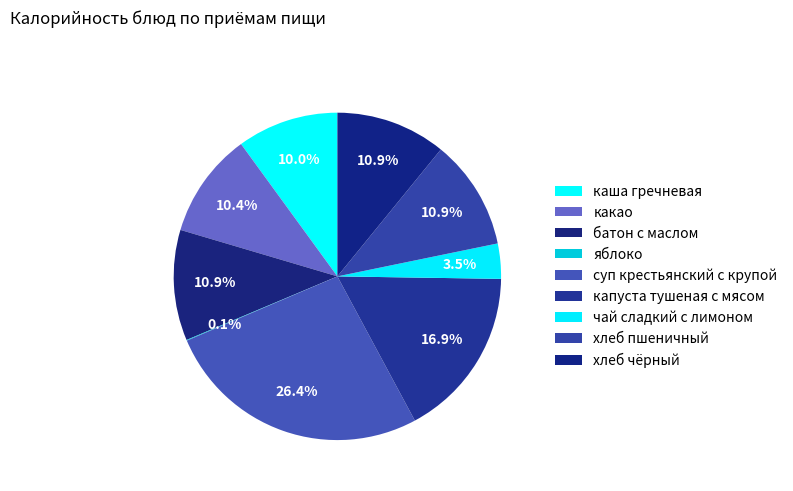

How many slices are in this pie chart?

9